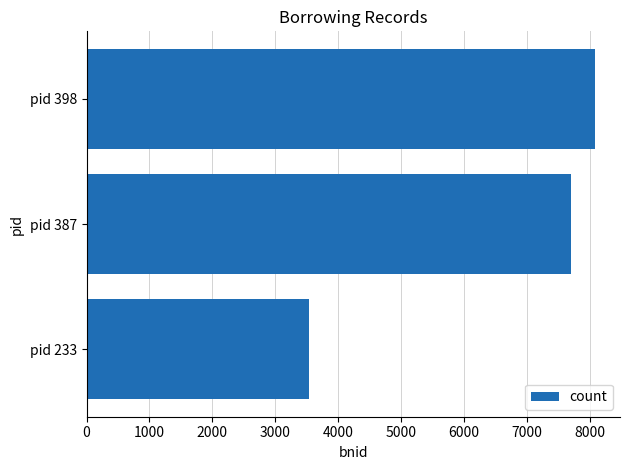

What is the smallest value displayed?

3536